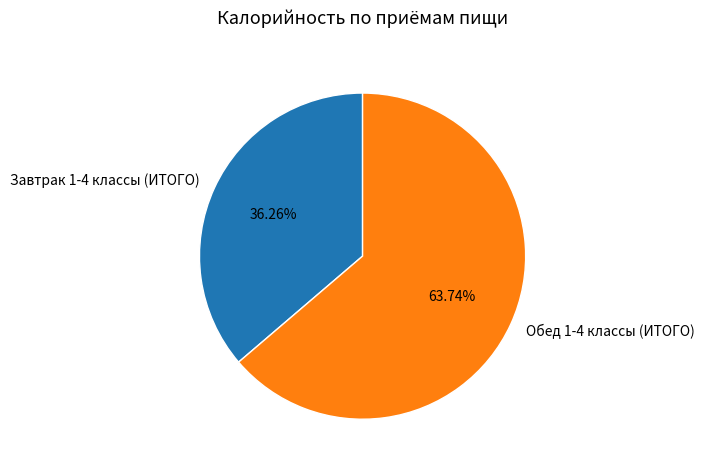

What is the largest slice in the pie chart?

Обед 1-4 классы (ИТОГО)